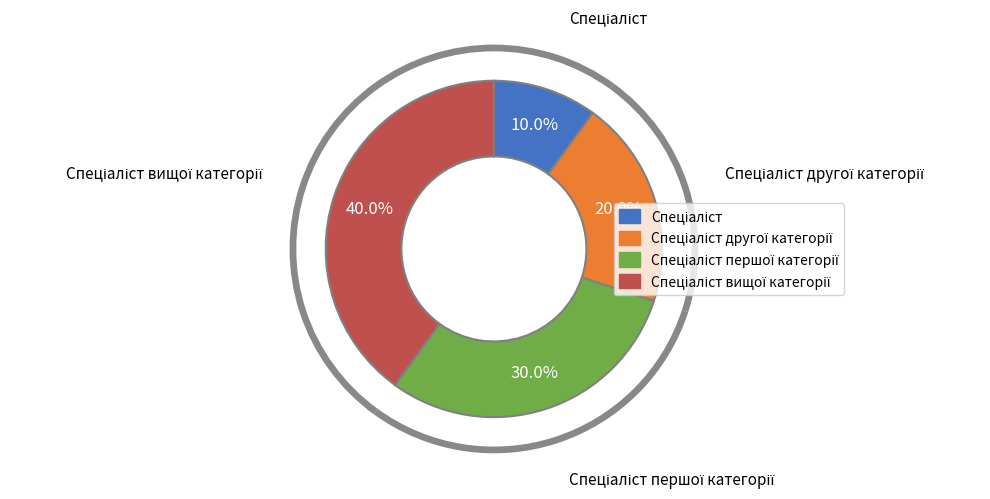

What is the smallest slice in the pie chart?

Спеціаліст